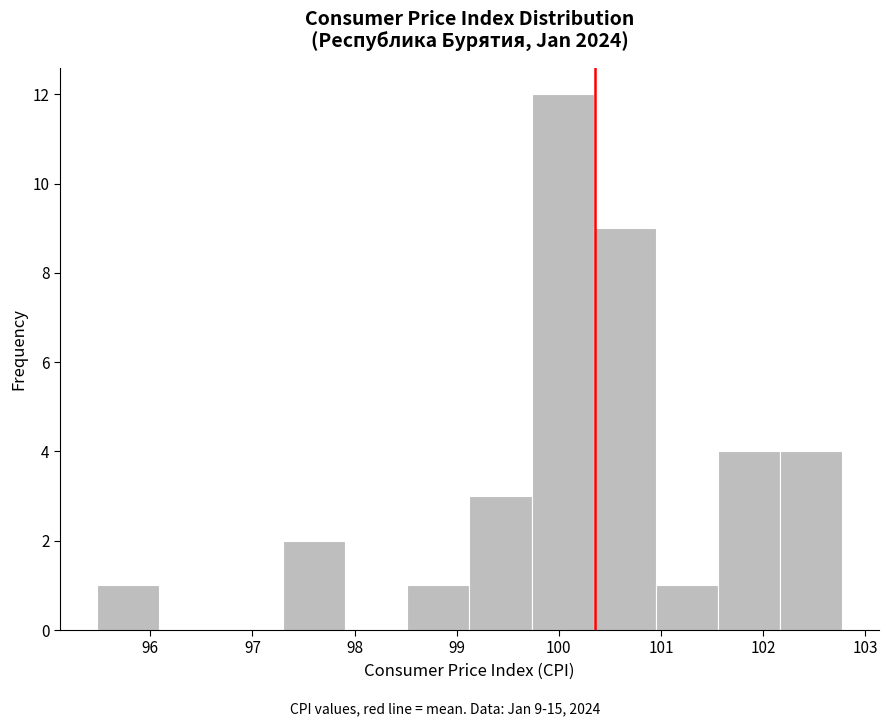

Which range on the x-axis has the tallest bar?

99.7 to 100.3